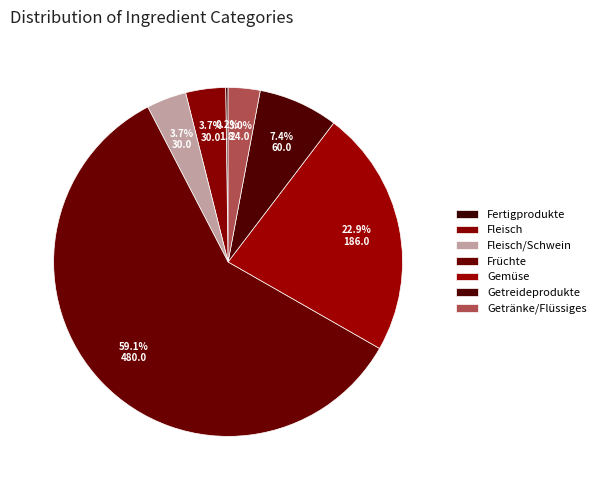

How many slices are in this pie chart?

7